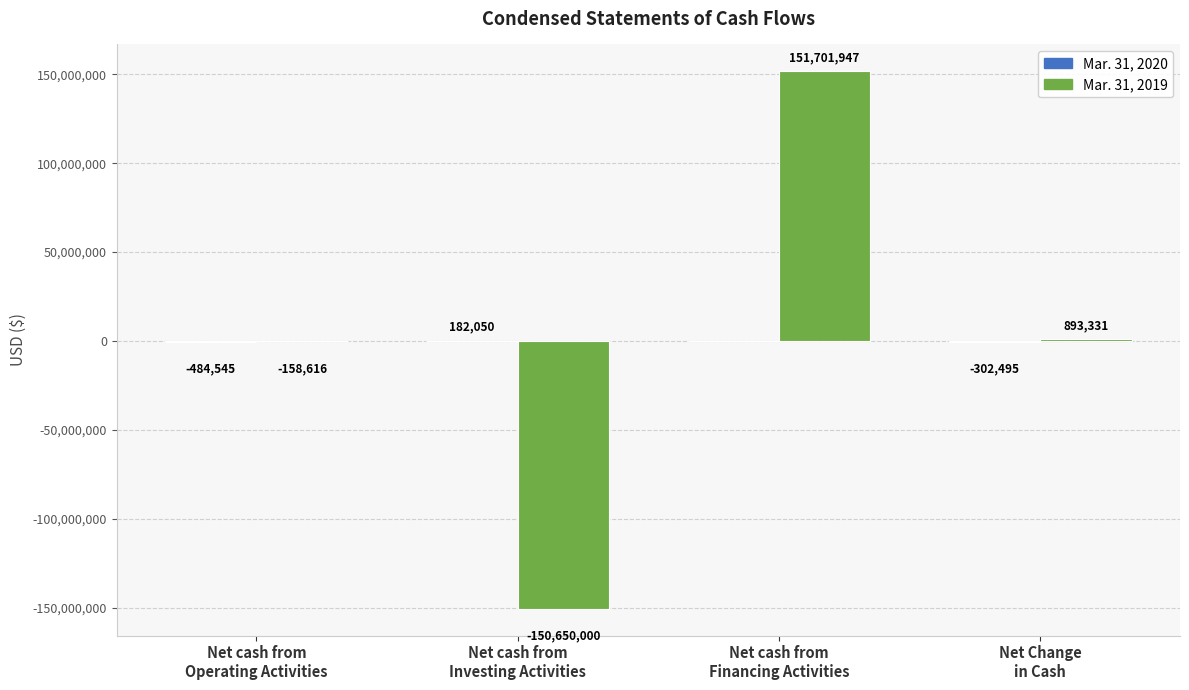

Are the bars horizontal?

No